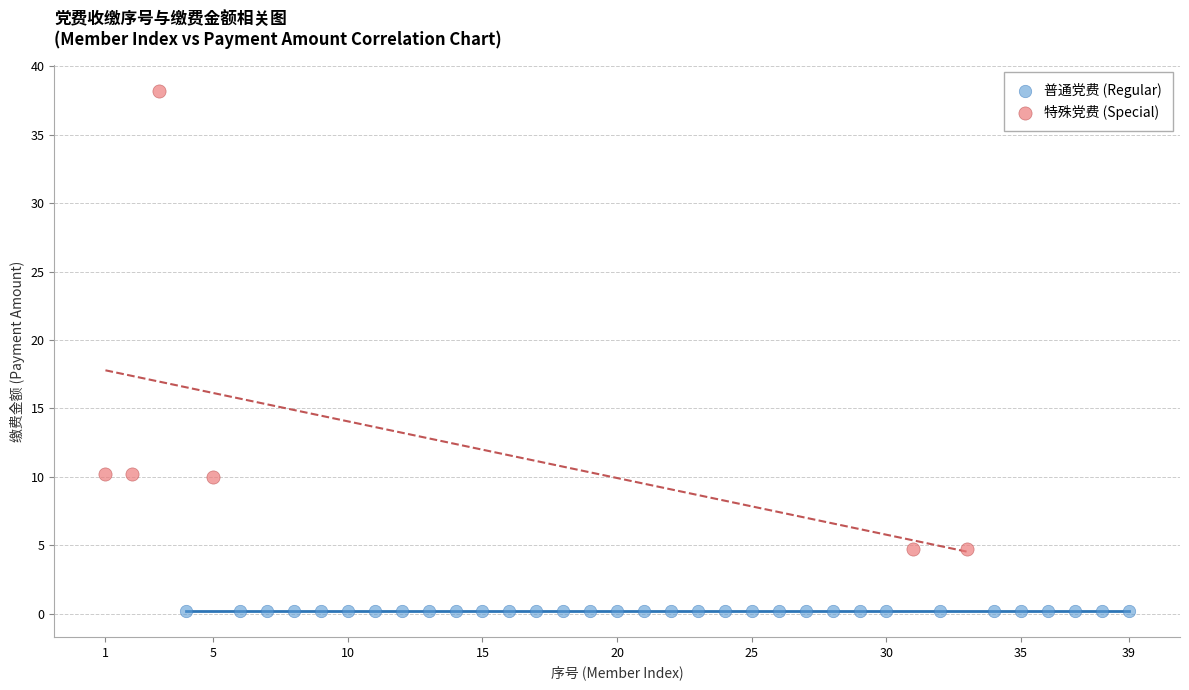

Which series reaches the maximum Y coordinate?

特殊党费 (Special)